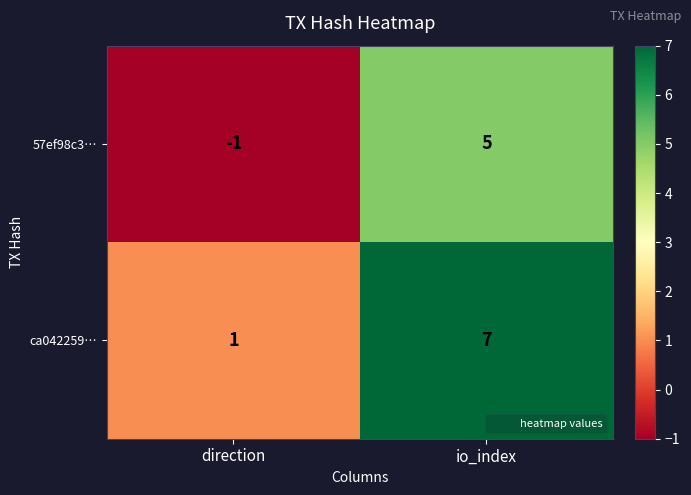

At which category is the sum across all series the highest?

io_index